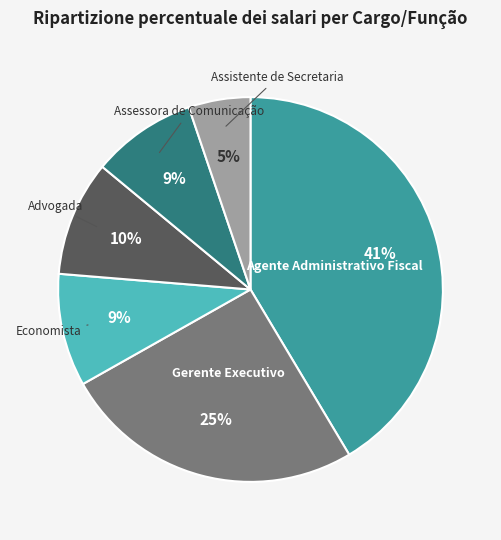

Approximately how many times larger is the value at Agente Administrativo Fiscal compared to Gerente Executivo?

1.6